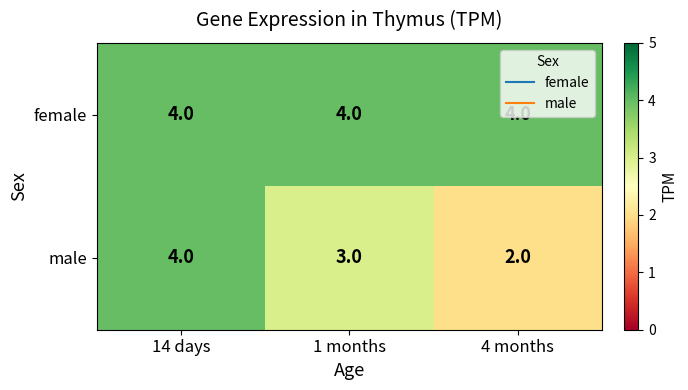

Rank the categories by male value from lowest to highest.

4 months, 1 months, 14 days